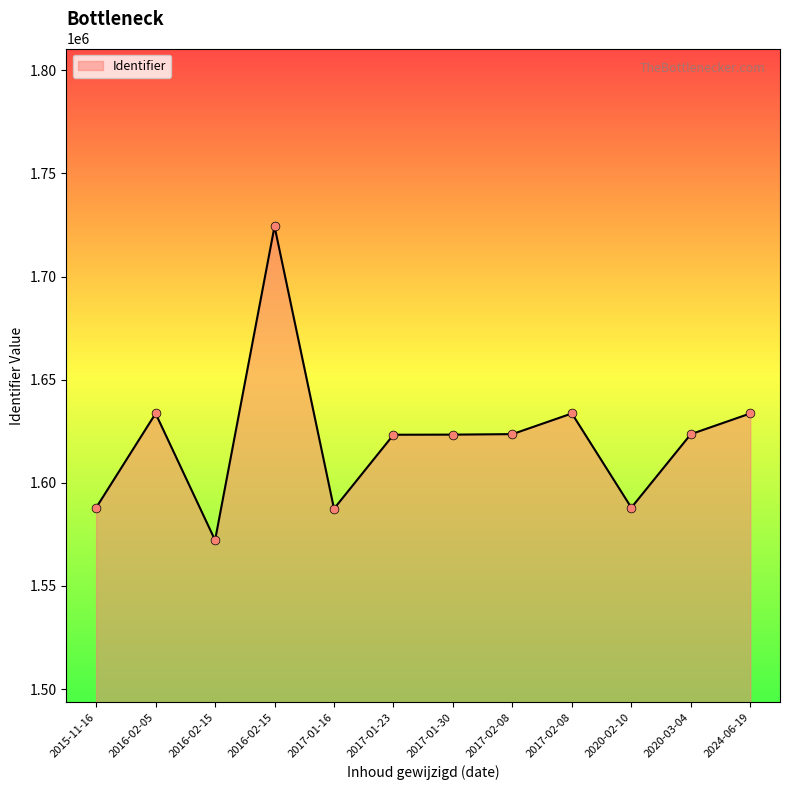

Between 2020-02-10 and 2020-03-04, which is larger?

2020-03-04